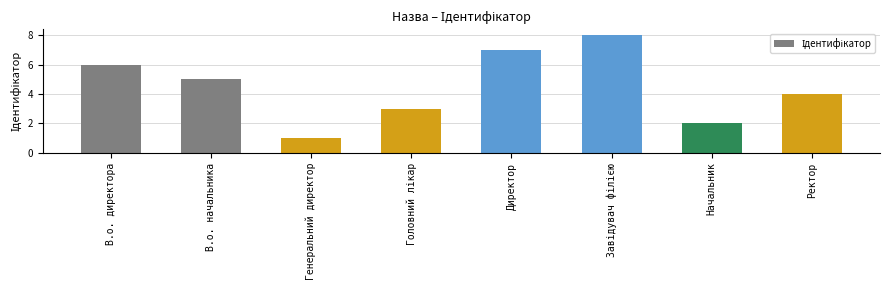

What is the label of the 2nd bar from the right?

Начальник